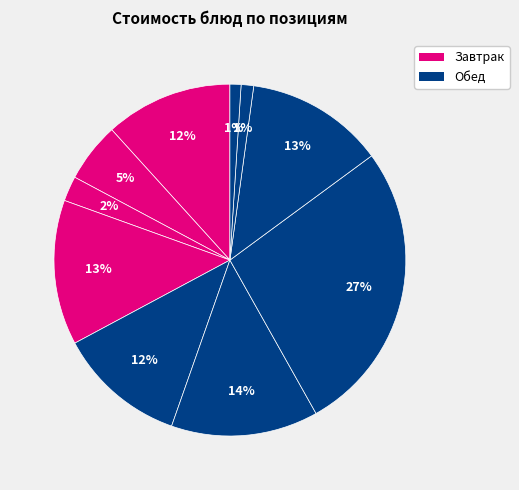

Count the number of slices in the pie.

10